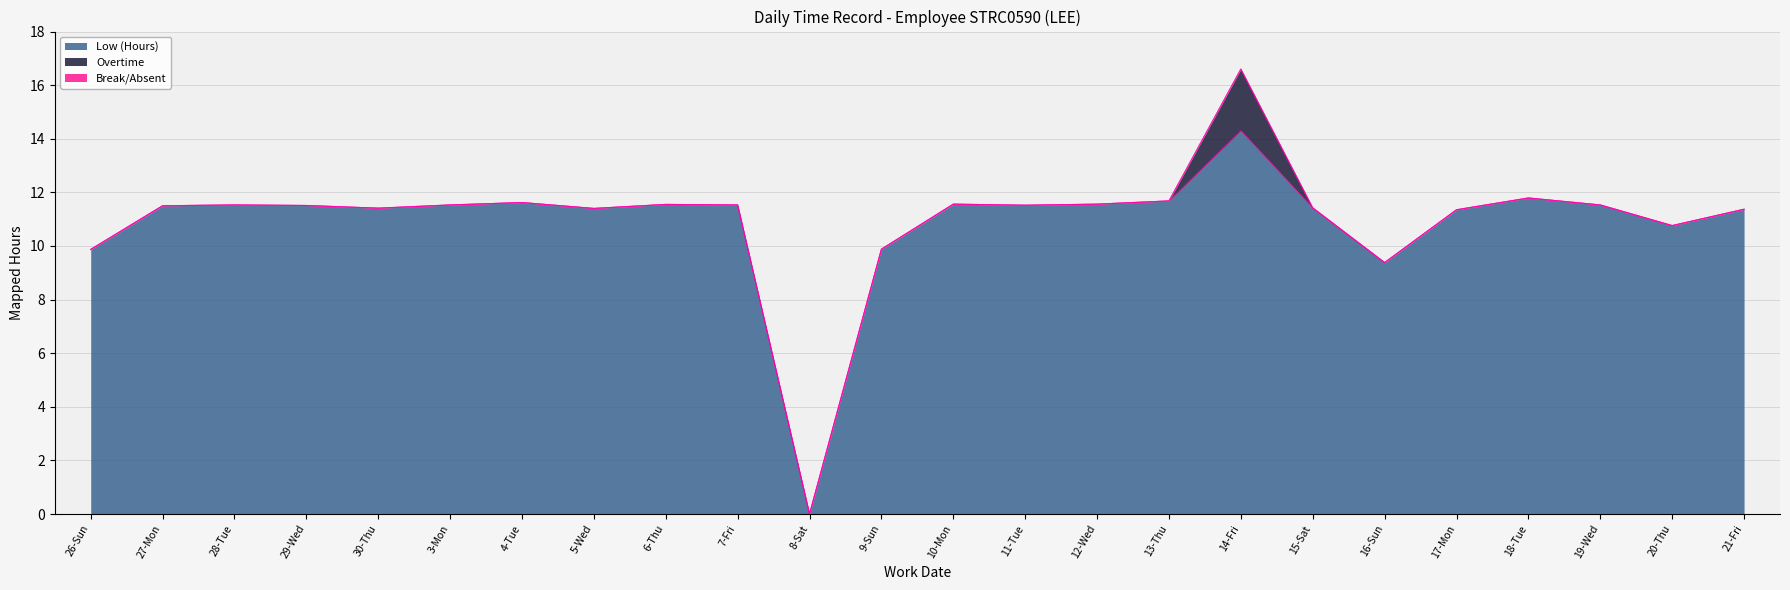

Reading left to right, list all the values displayed in this chart.

Low (Hours): 9.9	11.5	11.5	11.5	11.4	11.5	11.6	11.4	11.6	11.5	0.0	9.9	11.6	11.5	11.6	11.7	14.3	11.4	9.4	11.3	11.8	11.5	10.8	11.4
Overtime: 0.0	0.0	0.0	0.0	0.0	0.0	0.0	0.0	0.0	0.0	0.0	0.0	0.0	0.0	0.0	0.0	2.3	0.0	0.0	0.0	0.0	0.0	0.0	0.0
Break/Absent: 0.0	0.0	0.0	0.0	0.0	0.0	0.0	0.0	0.0	0.0	0.0	0.0	0.0	0.0	0.0	0.0	0.0	0.0	0.0	0.0	0.0	0.0	0.0	0.0